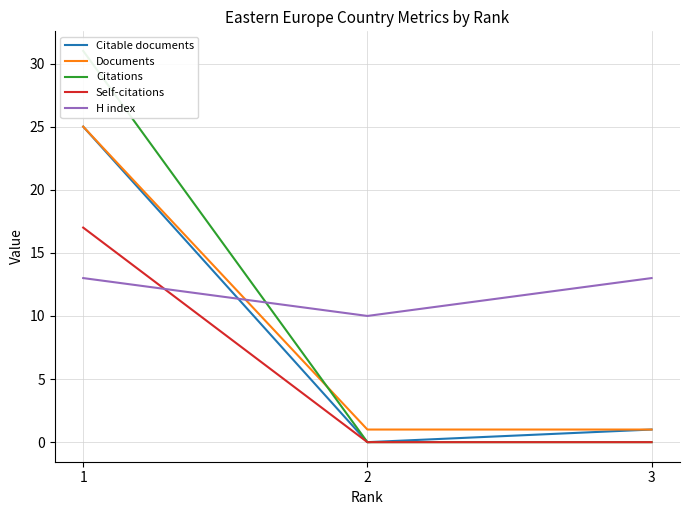

How many series are shown in this chart?

5